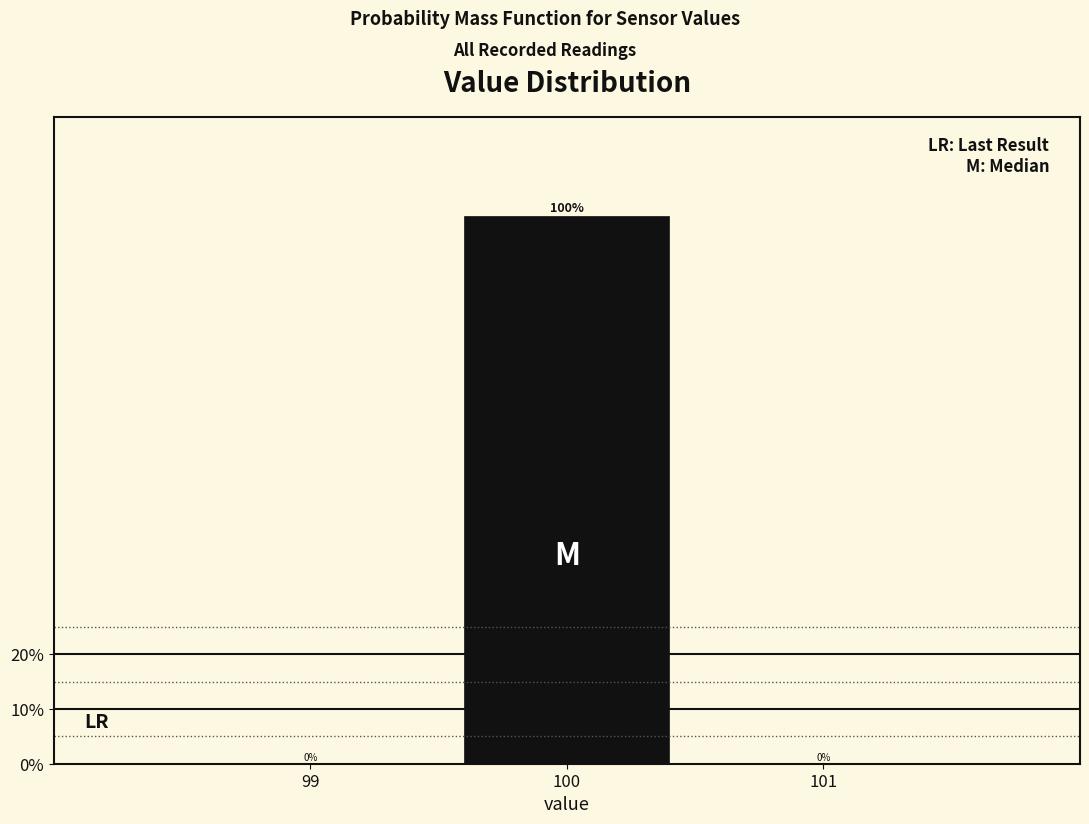

Reading left to right, list every bar in this chart as the range it spans on the x-axis followed by its height.

98.5 to 99.5: 0
99.5 to 100.5: 100
100.5 to 101.5: 0